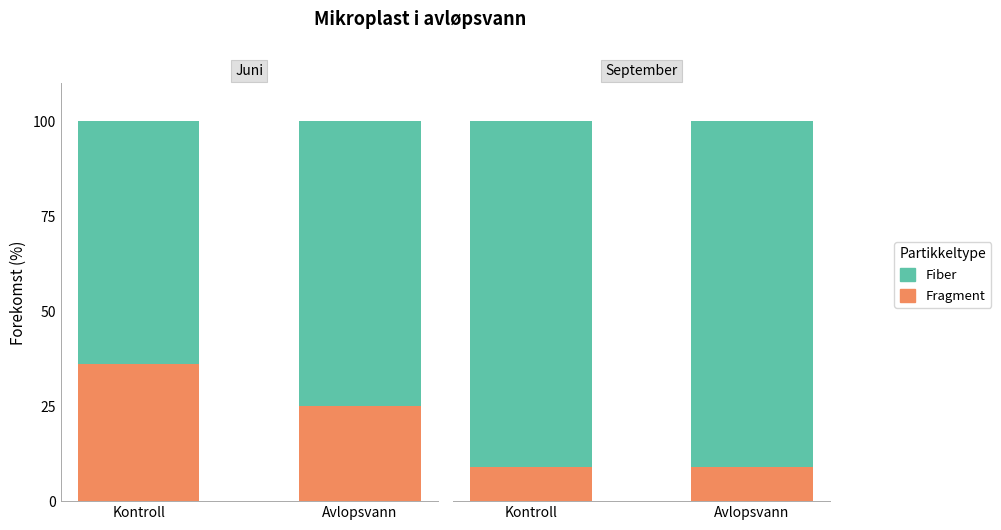

How many categories are shown in the chart?

2